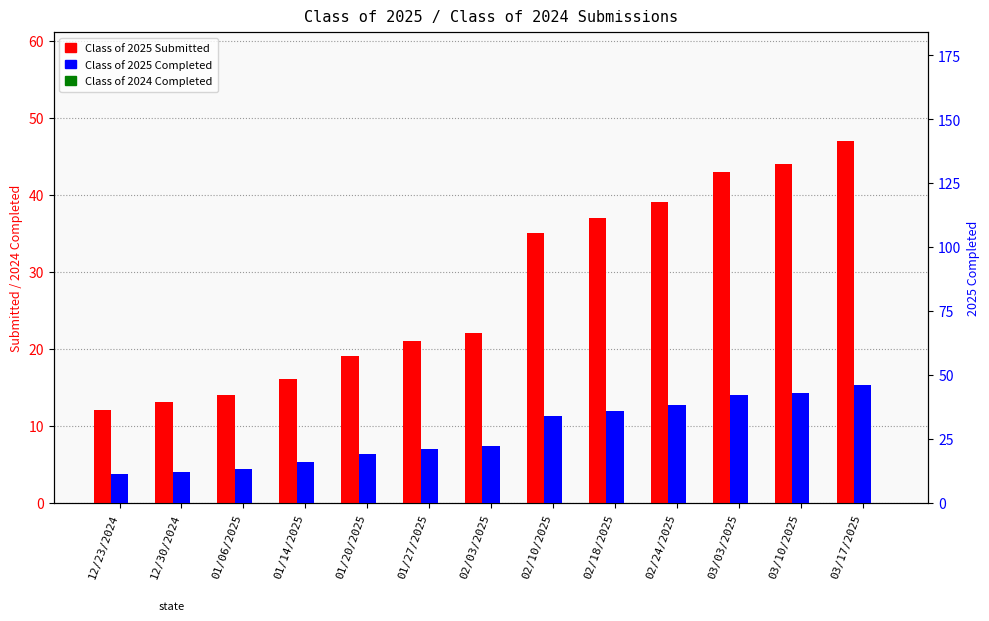

Rank the series at 03/10/2025 from lowest to highest value.

Class of 2024 Completed, Class of 2025 Completed, Class of 2025 Submitted